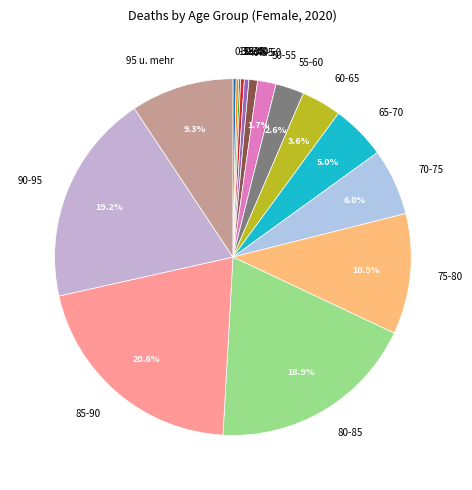

True or false: 0-15 accounts for 0% of the total.

True